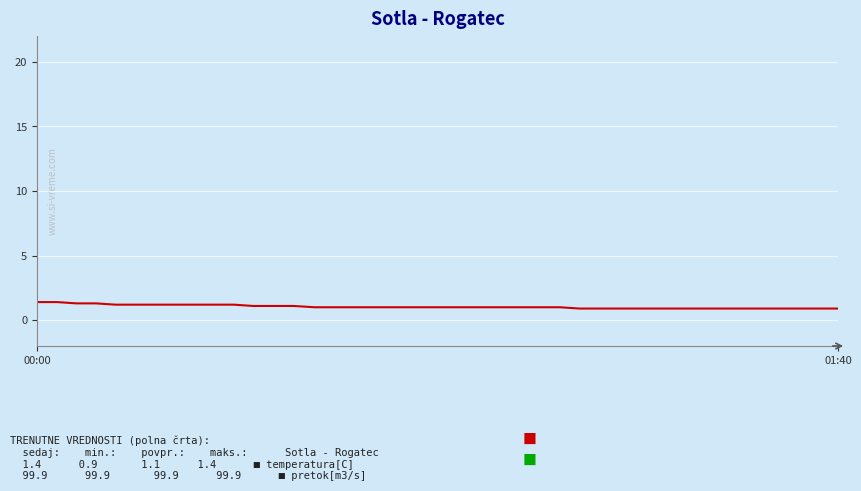

How many lines are shown in the chart?

2